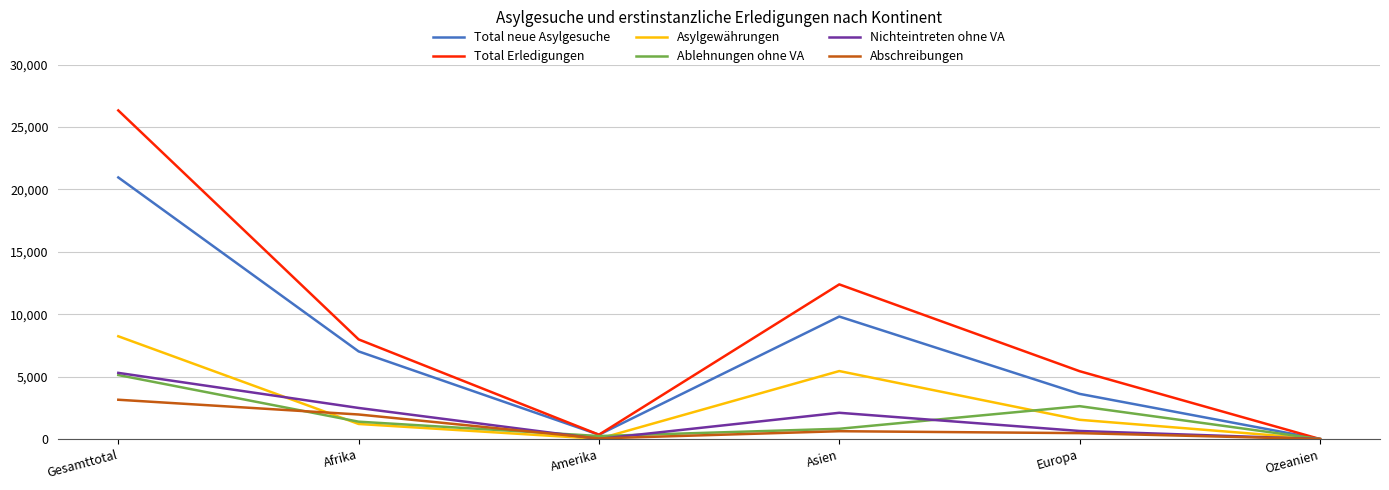

What is the total value across all series at Gesamttotal?

69112